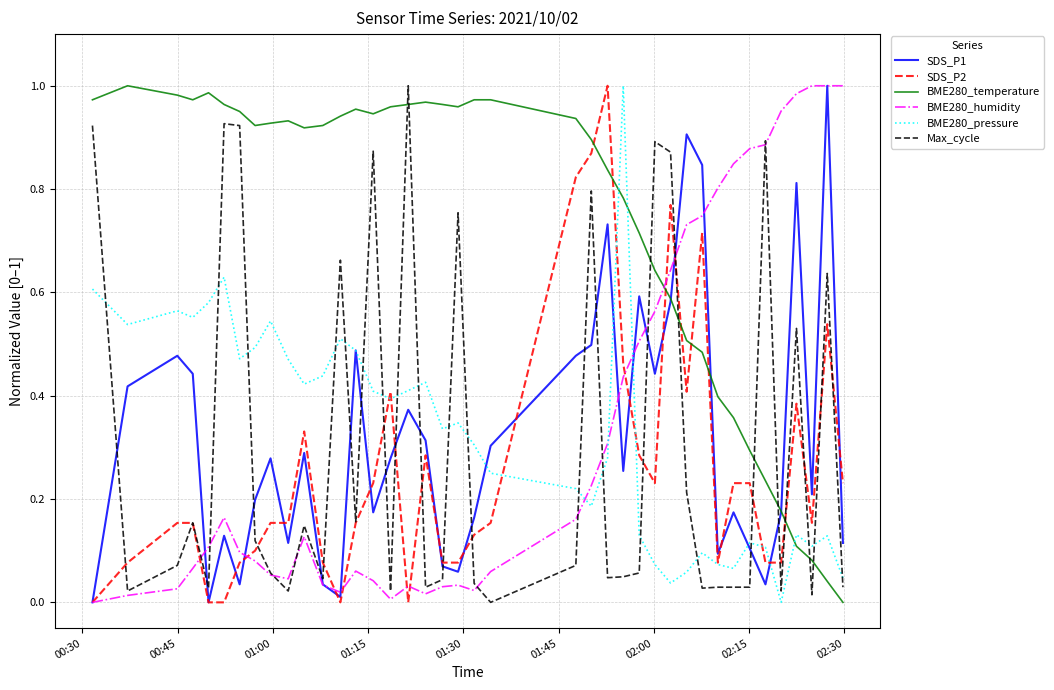

Which series ends up on top after the final intersection of BME280_humidity and BME280_temperature?

BME280_humidity